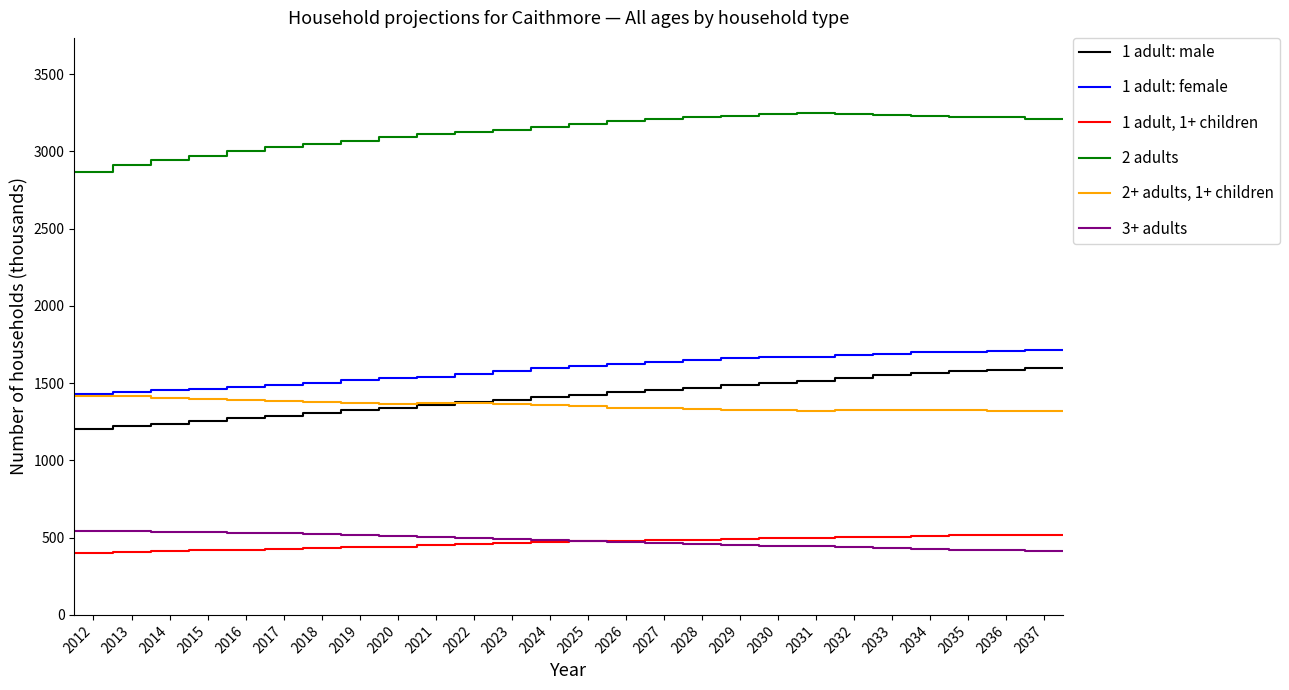

Which series has the largest total across all categories?

2 adults